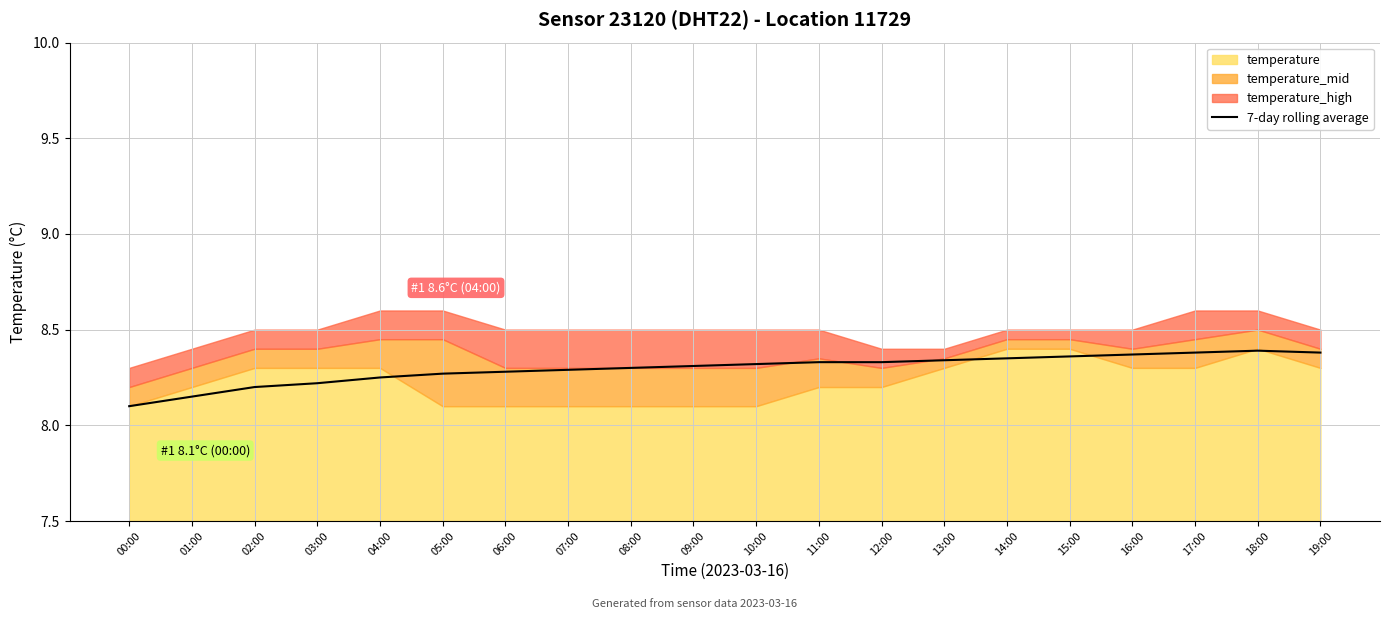

True or false: 7-day rolling average has a value of 2.8 at 05:00.

False